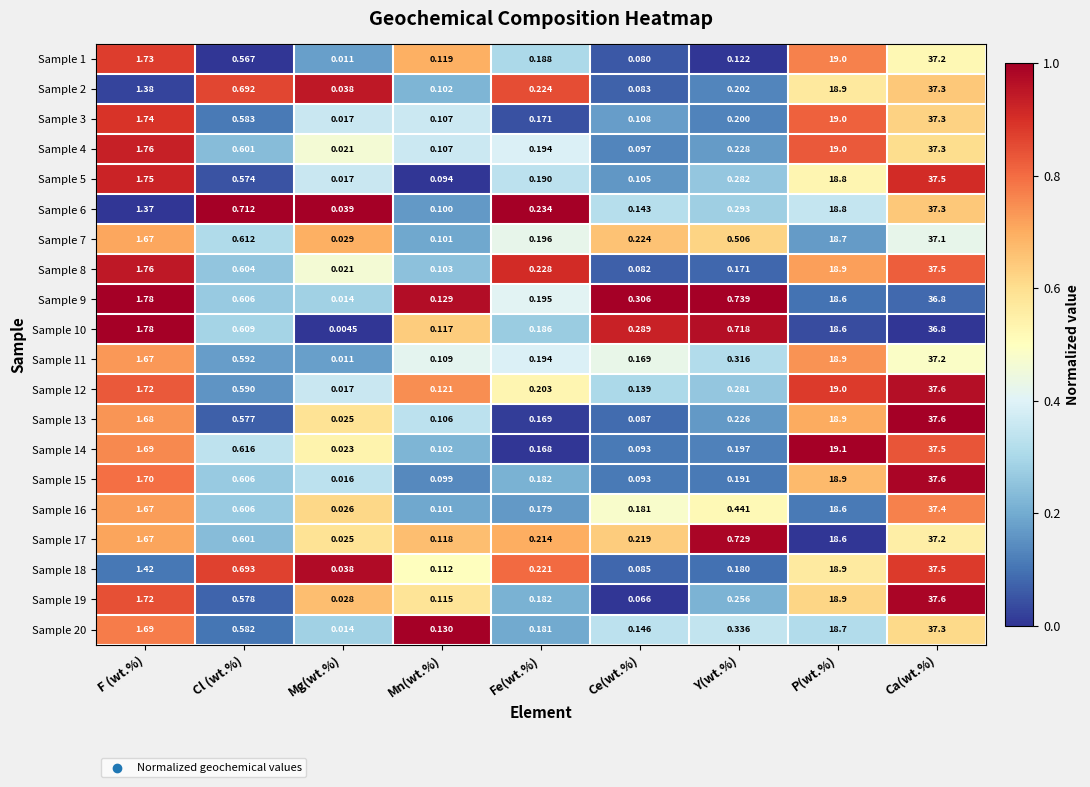

Rank the categories by Sample 5 value from highest to lowest.

Ca(wt.%), P(wt.%), F (wt.%), Cl (wt.%), Y(wt.%), Fe(wt.%), Ce(wt.%), Mn(wt.%), Mg(wt.%)